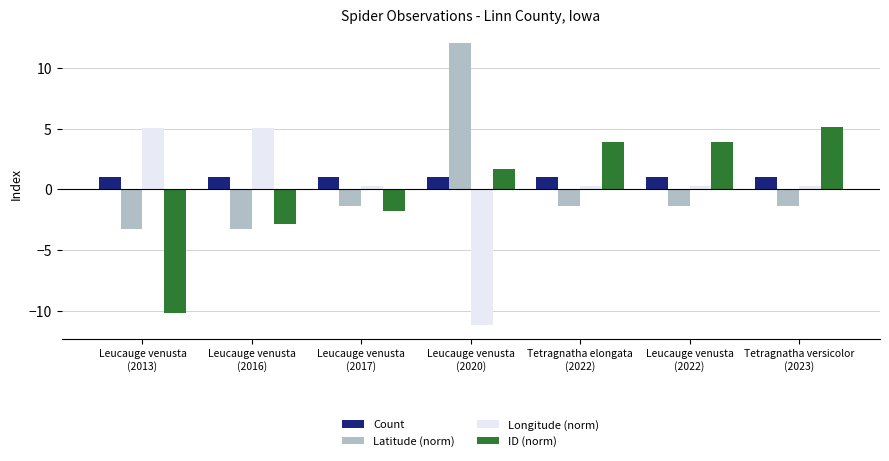

What is the total value across all series at Tetragnatha versicolor
(2023)?

5.1